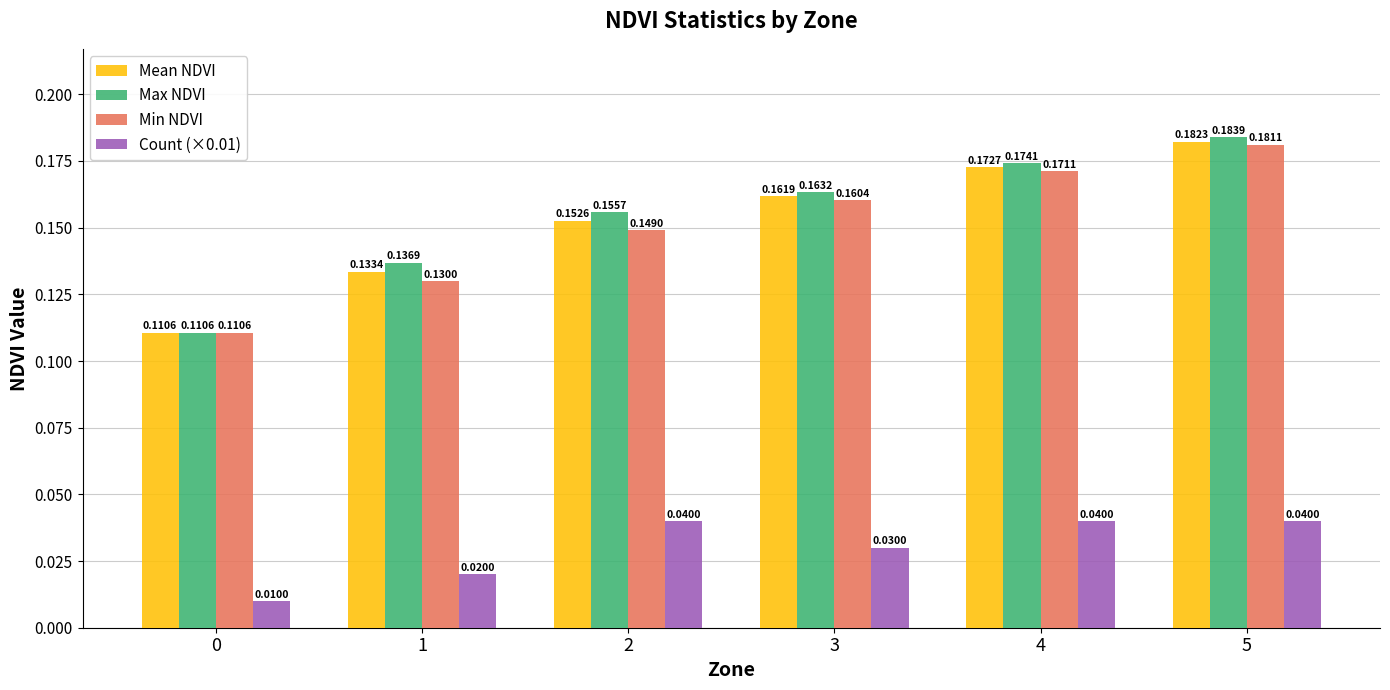

What is the sum of the Max NDVI values at 3 and 2?

0.3